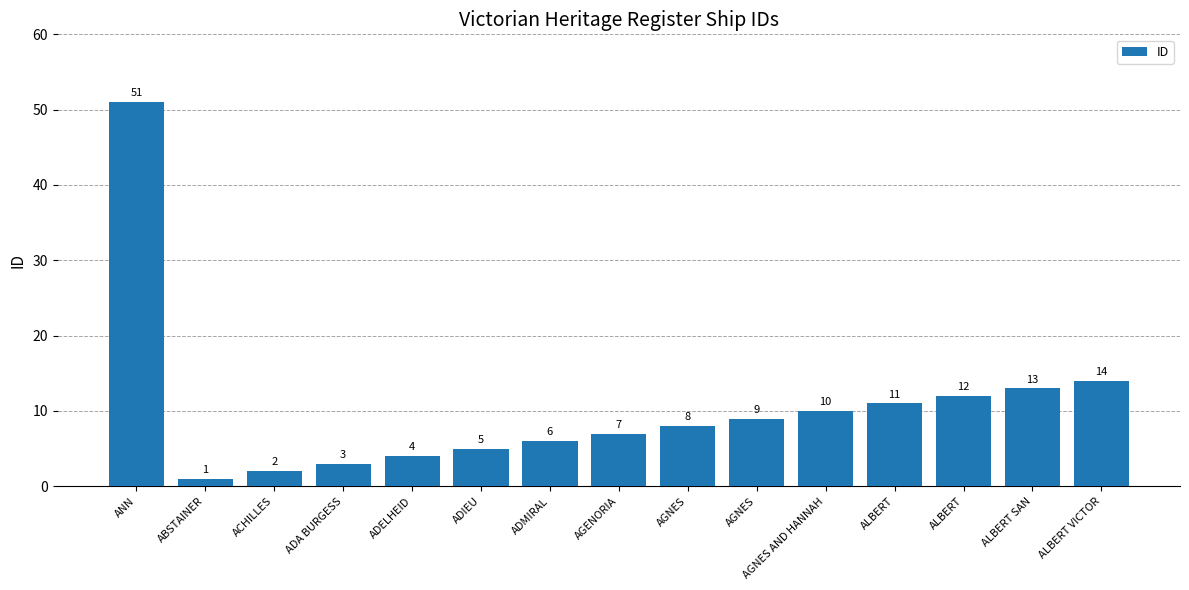

List the labels in order of value, largest first.

ANN, ALBERT VICTOR, ALBERT SAN, ALBERT, ALBERT, AGNES AND HANNAH, AGNES, AGNES, AGENORIA, ADMIRAL, ADIEU, ADELHEID, ADA BURGESS, ACHILLES, ABSTAINER